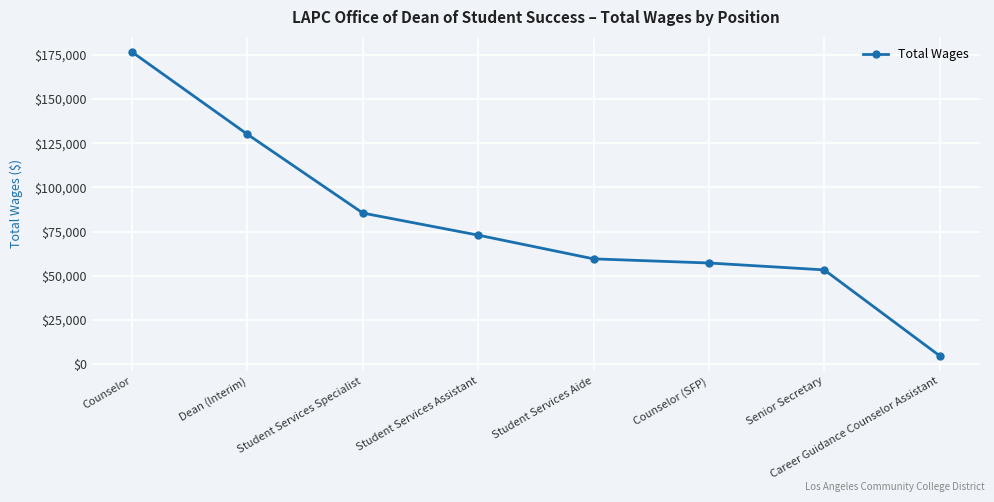

Where is the data nearest to the value 90694?

Student Services Specialist